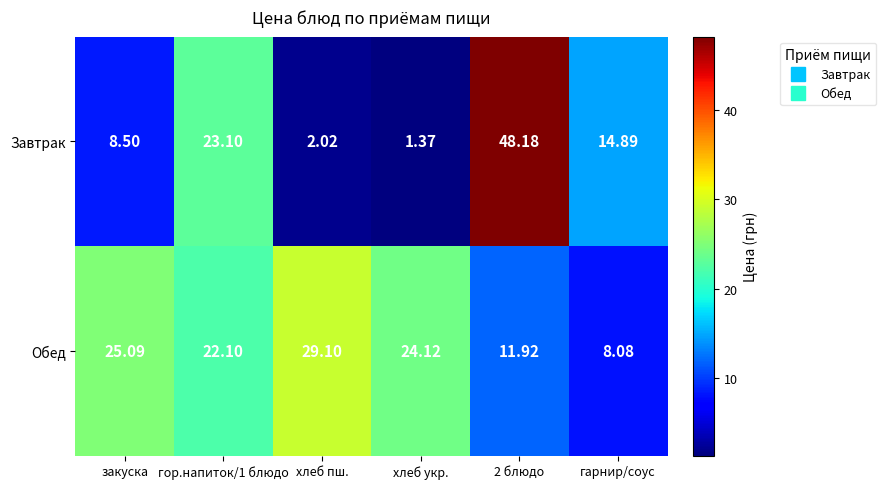

List the series in order of their peak value, lowest first.

Обед, Завтрак